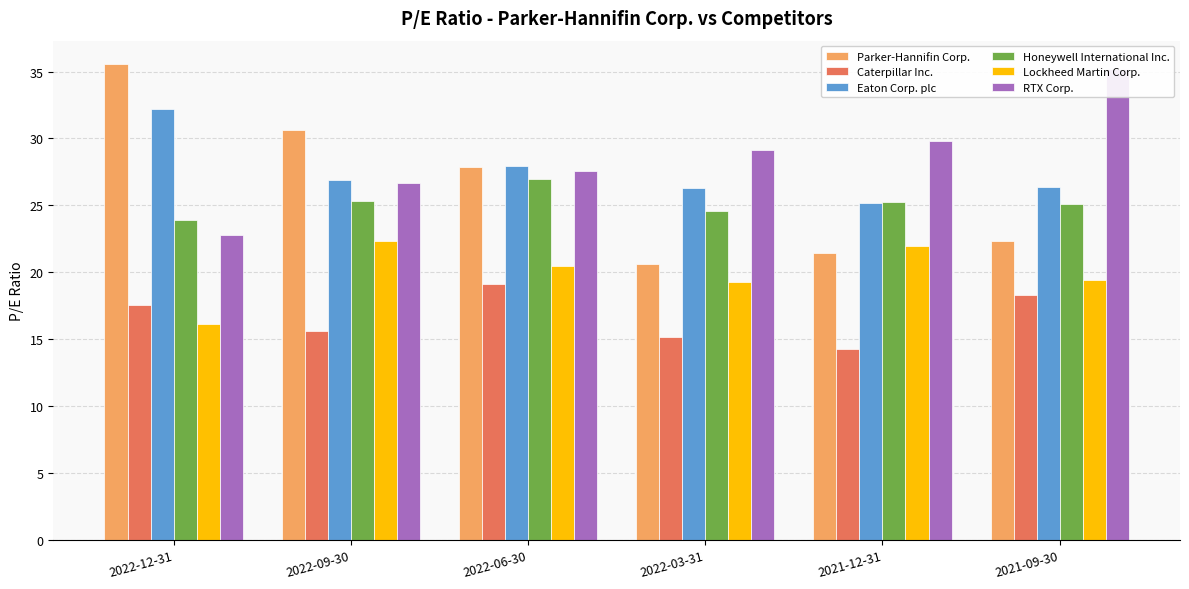

What is the value of the Parker-Hannifin Corp. bar at the 6th from the left?

22.3